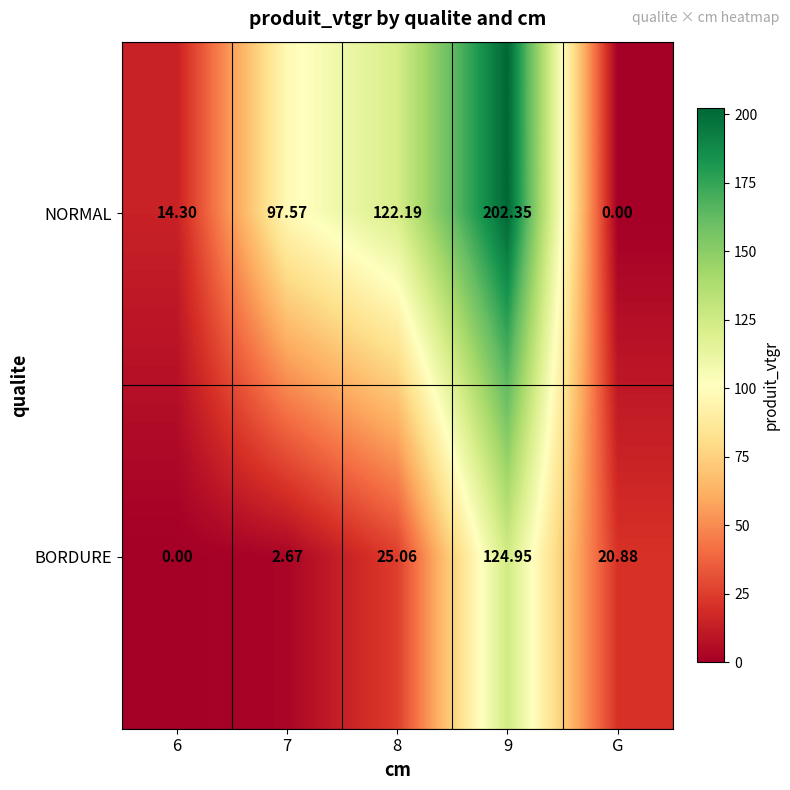

What is the spread (max minus min) of values at 9?

77.4